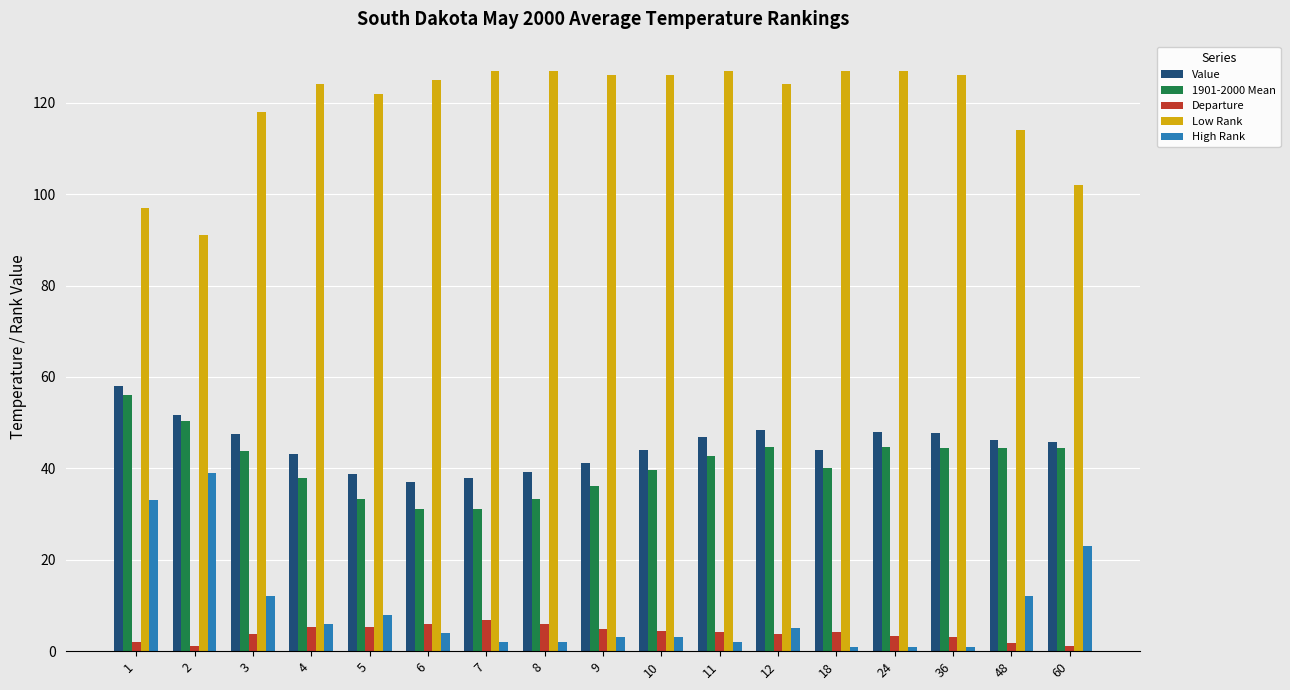

Is the value of 1901-2000 Mean at 5 greater than the value of Departure at 10?

Yes